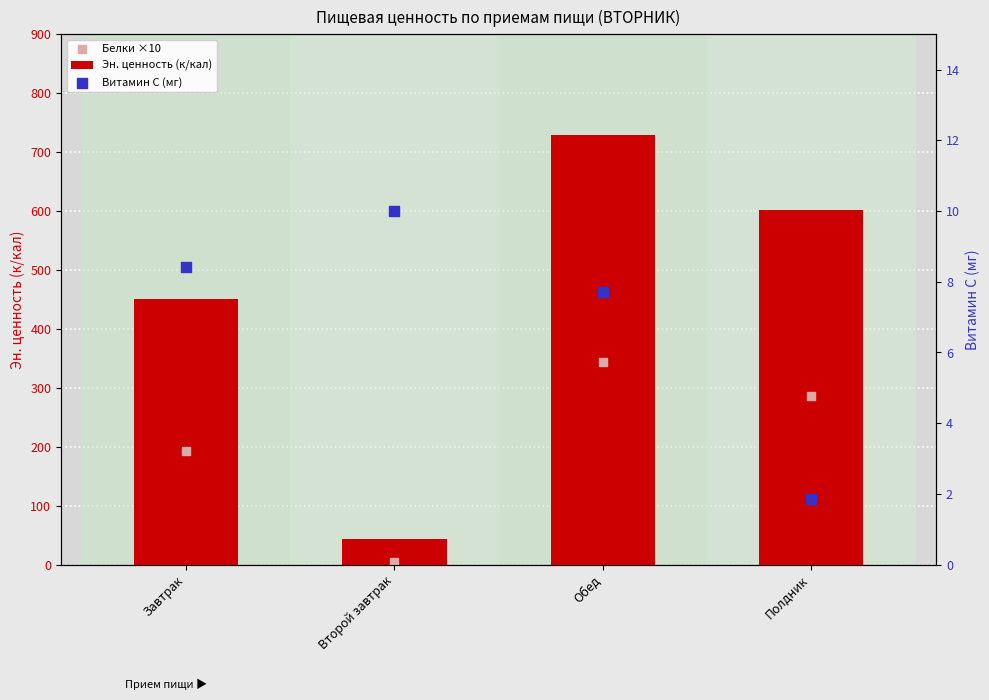

What are all the series names shown in the legend?

Эн. ценность (к/кал), Белки ×10, Витамин С (мг)